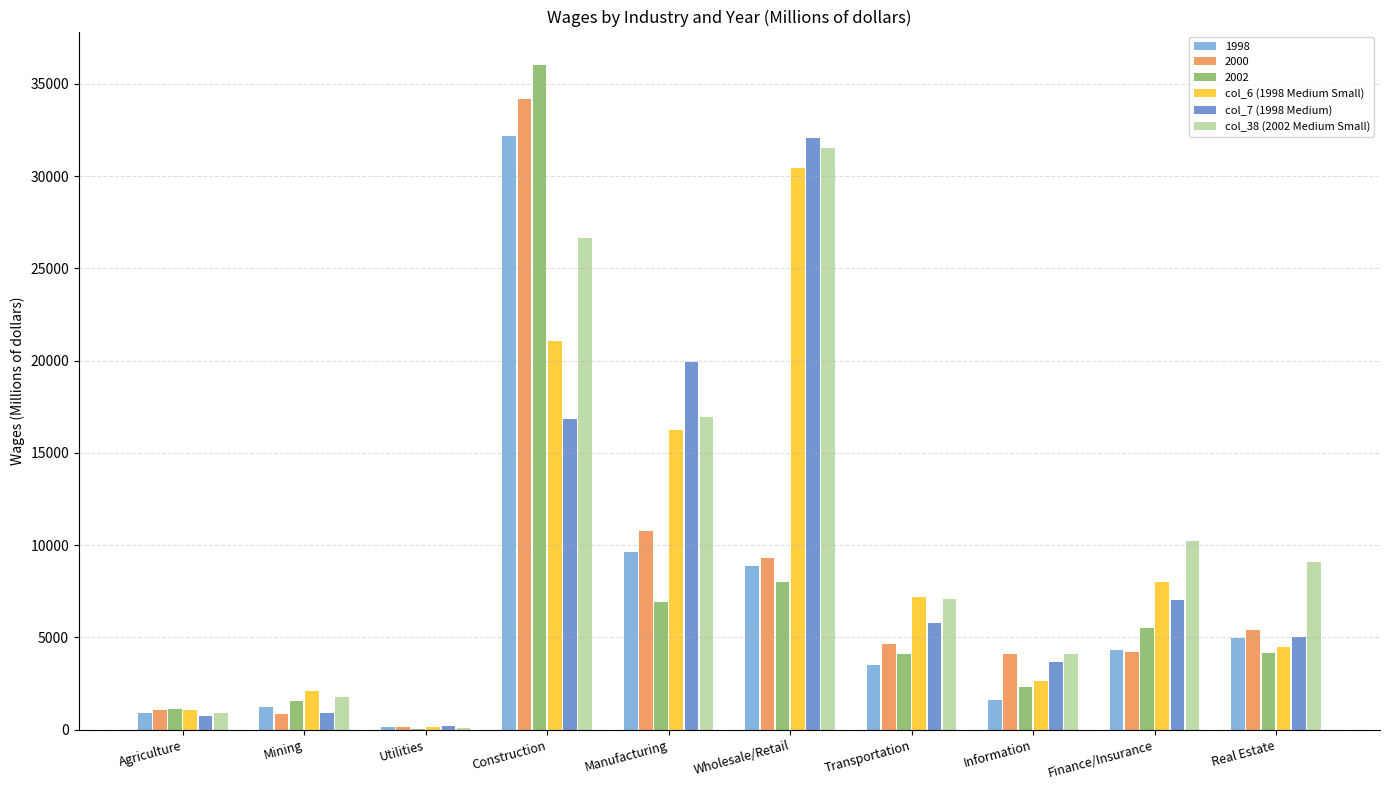

What are all the series names shown in the legend?

1998, 2000, 2002, col_6 (1998 Medium Small), col_7 (1998 Medium), col_38 (2002 Medium Small)